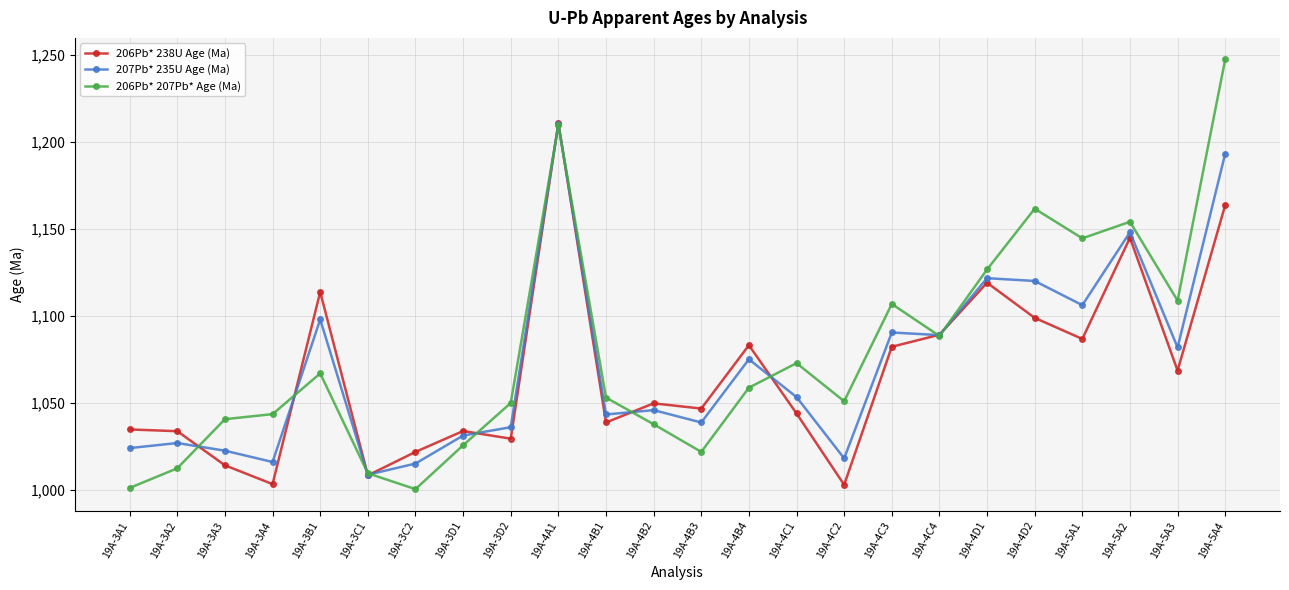

Which series changed the most between 19A-4B2 and 19A-5A1?

206Pb* 207Pb* Age (Ma)